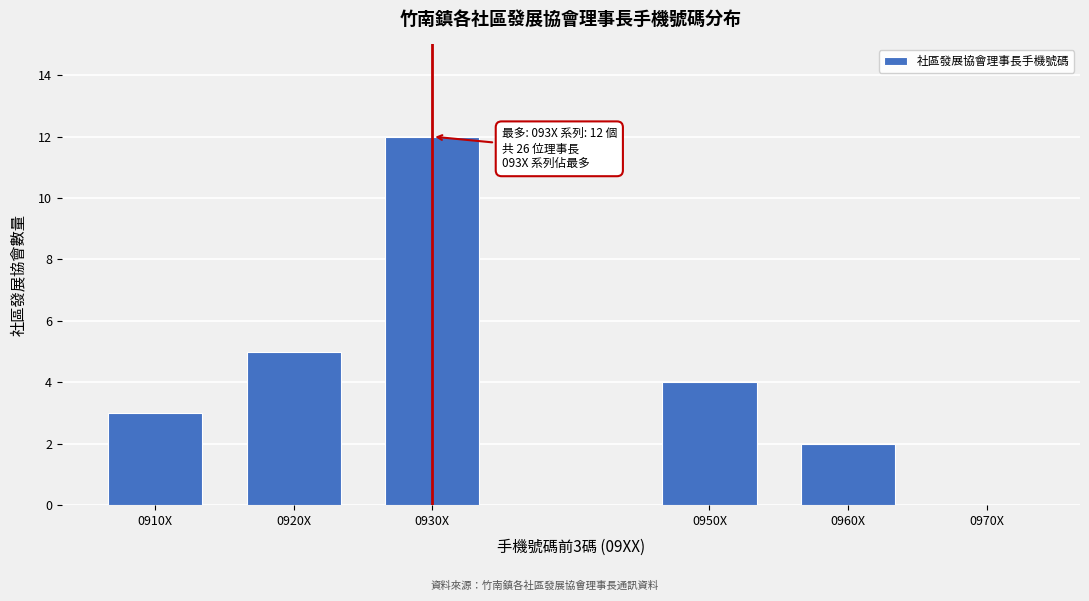

Reading left to right, extract all data points from this chart.

0910X=3	0920X=5	0930X=12	0950X=4	0960X=2	0970X=0